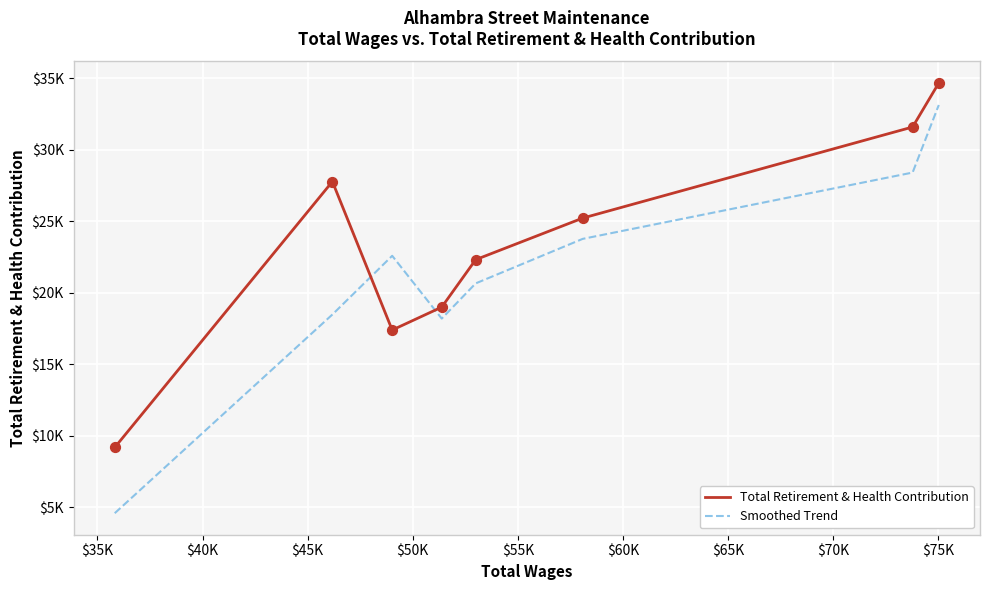

What are all the series names shown in the legend?

Total Retirement & Health Contribution, Smoothed Trend